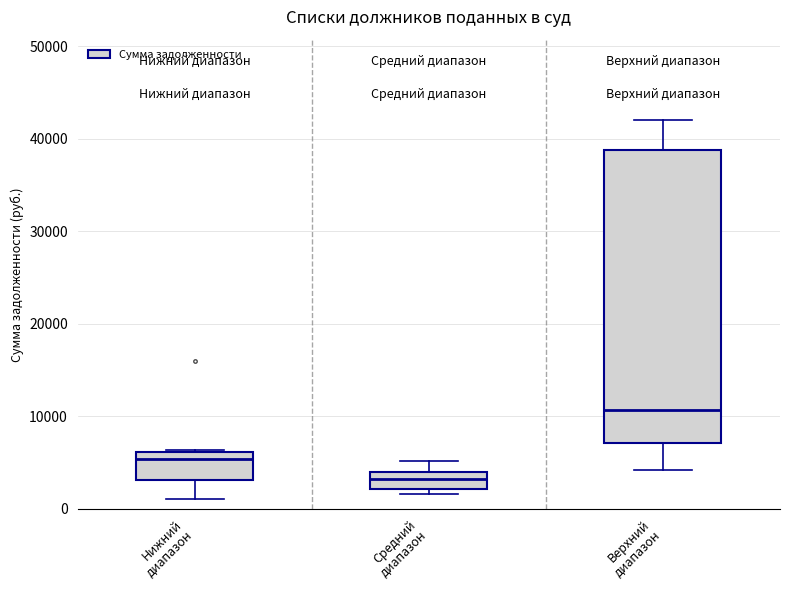

Which box is the tallest, from its lower edge to its upper edge?

Верхний диапазон